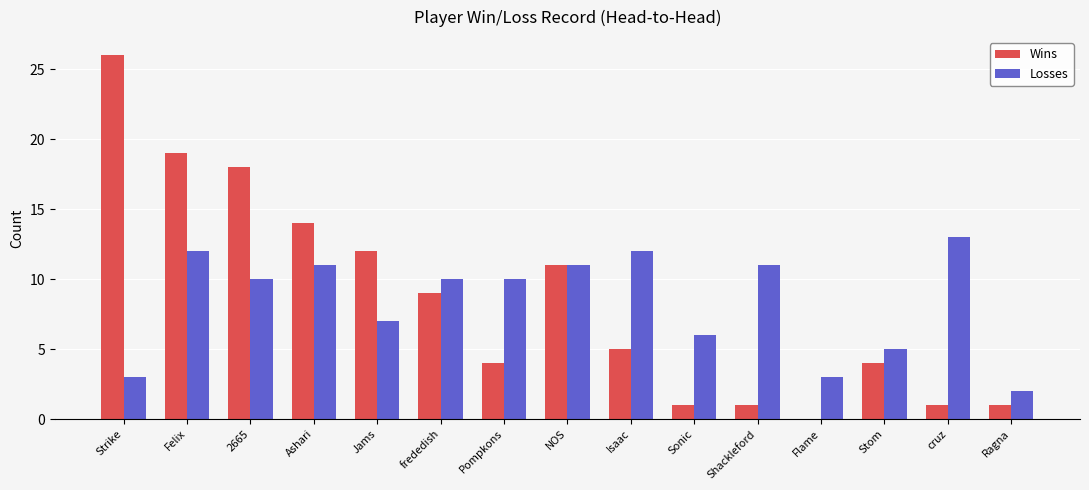

What are all the series names shown in the legend?

Wins, Losses